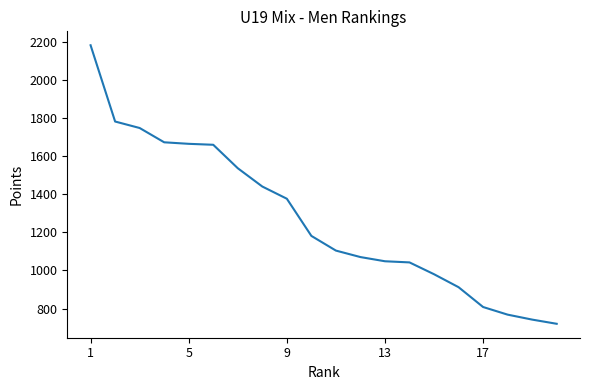

What is the greatest value displayed?

2181